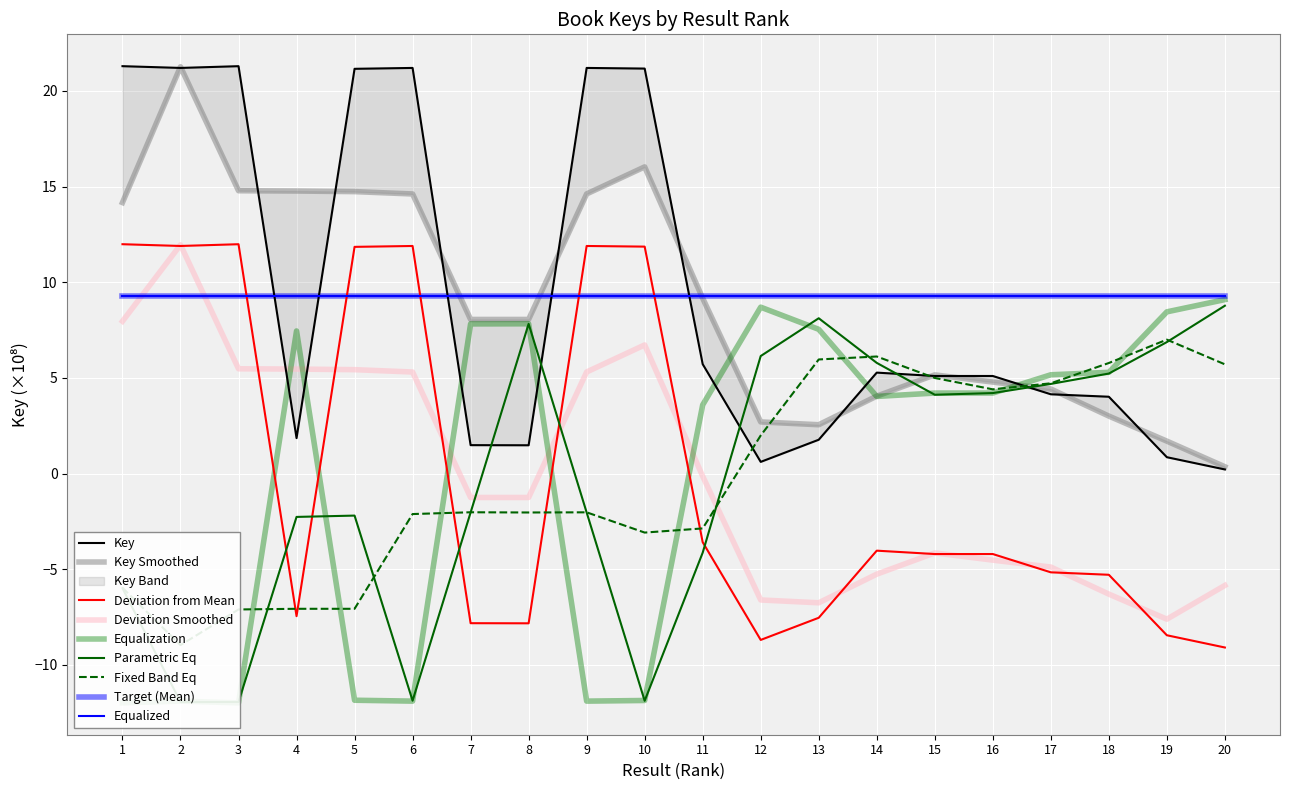

What is the ratio of the value at 18 to the value at 2?

0.2